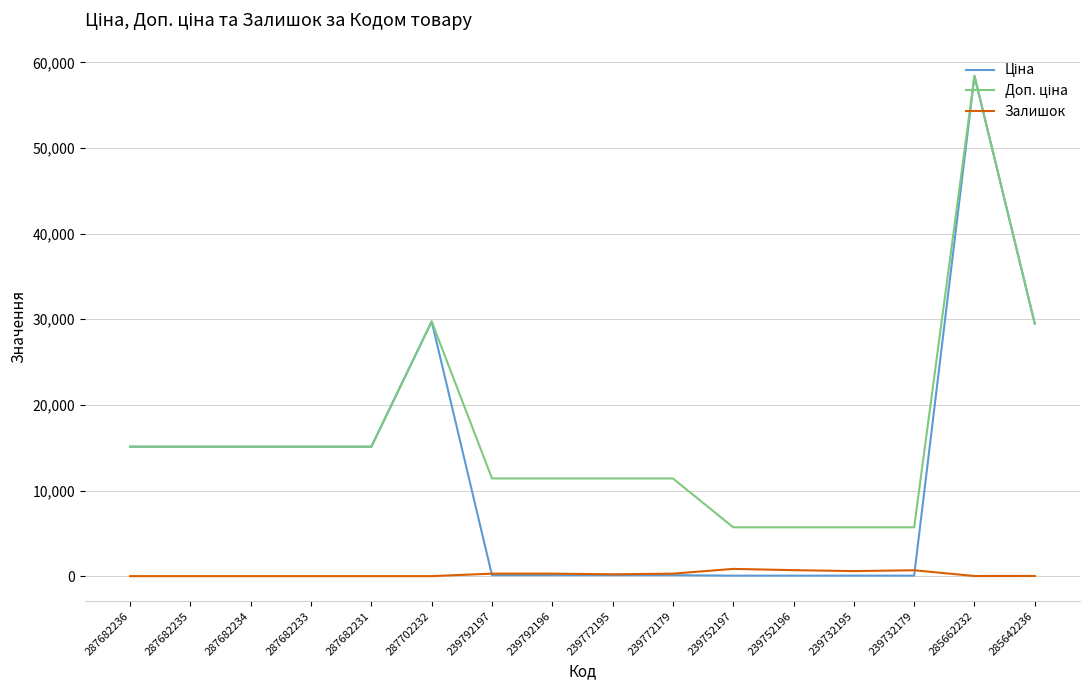

At which category is the sum across all series the highest?

285662232